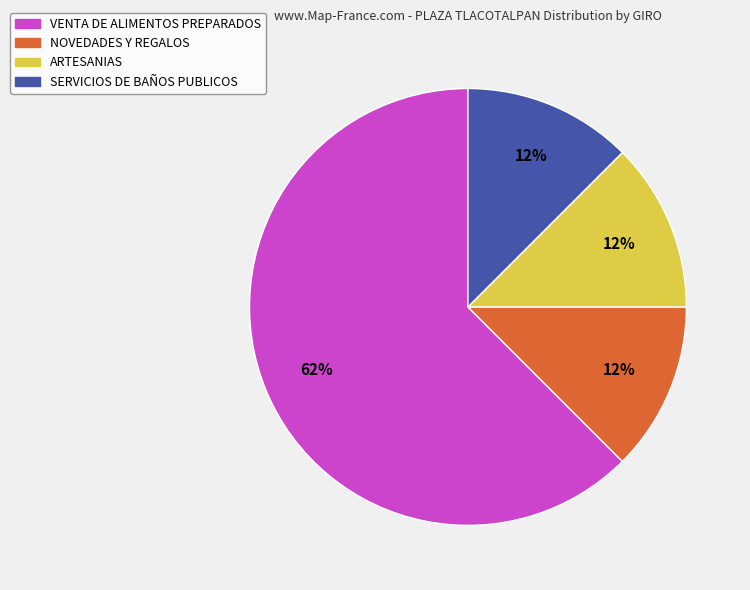

Does ARTESANIAS account for over 50% of the chart?

No